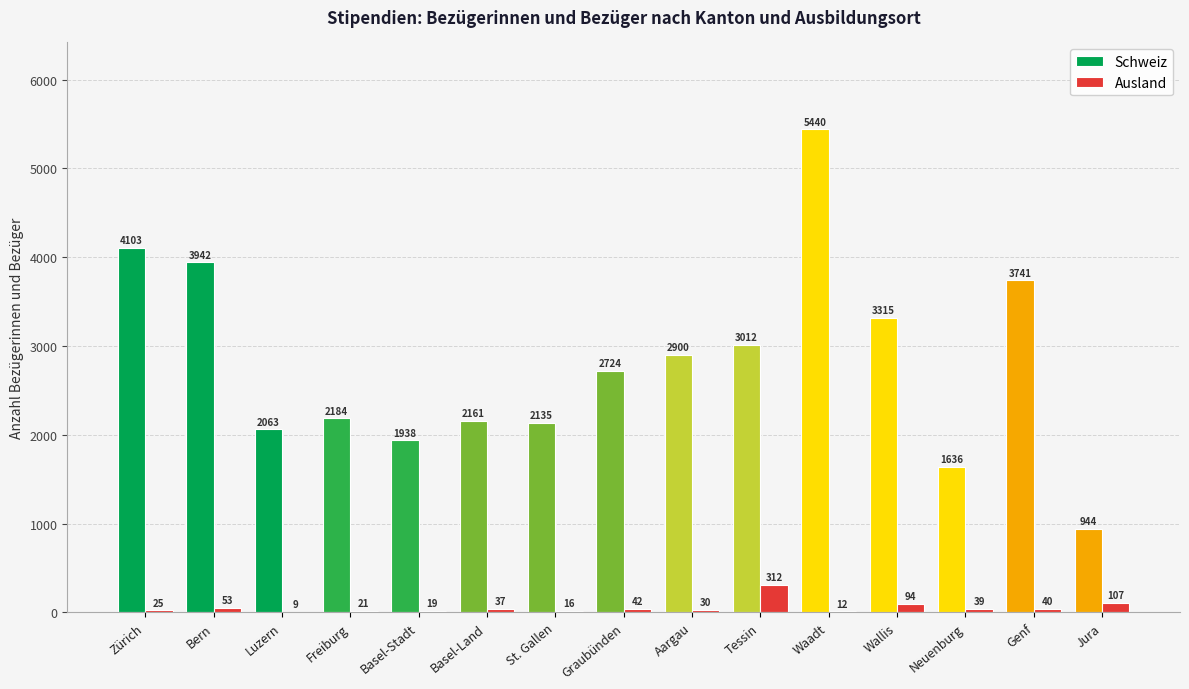

The Ausland series shows 53 at Bern. True or false?

True